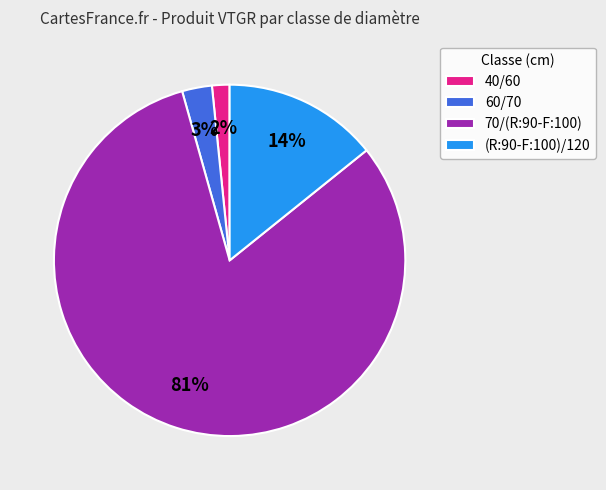

Which category accounts for the majority?

70/(R:90-F:100)